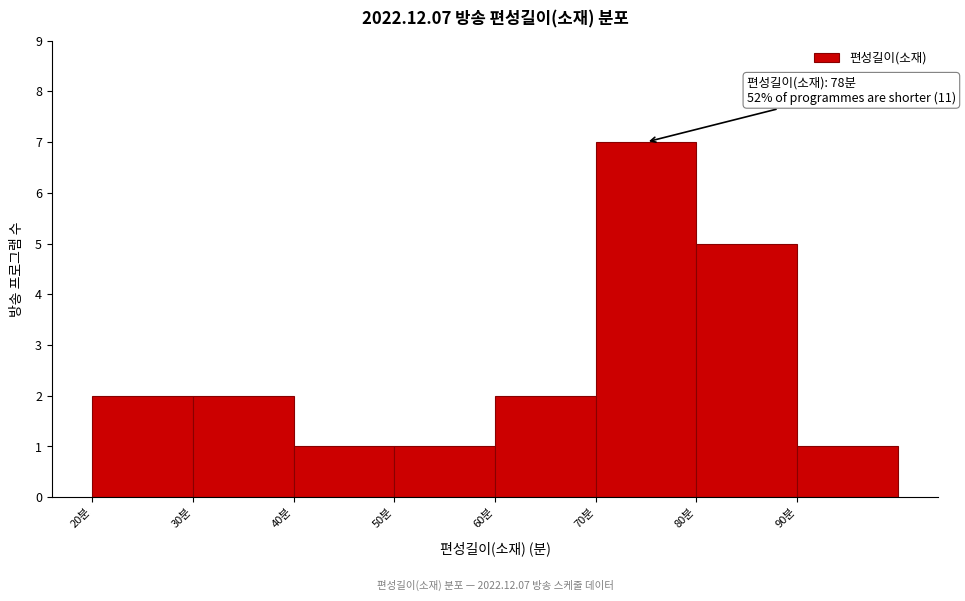

Over which range of the x-axis is the bar tallest?

70 to 80